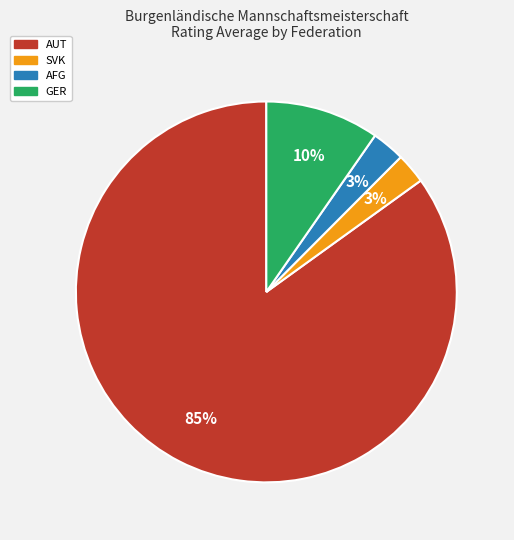

What percentage is the SVK slice, to the nearest percent?

3%